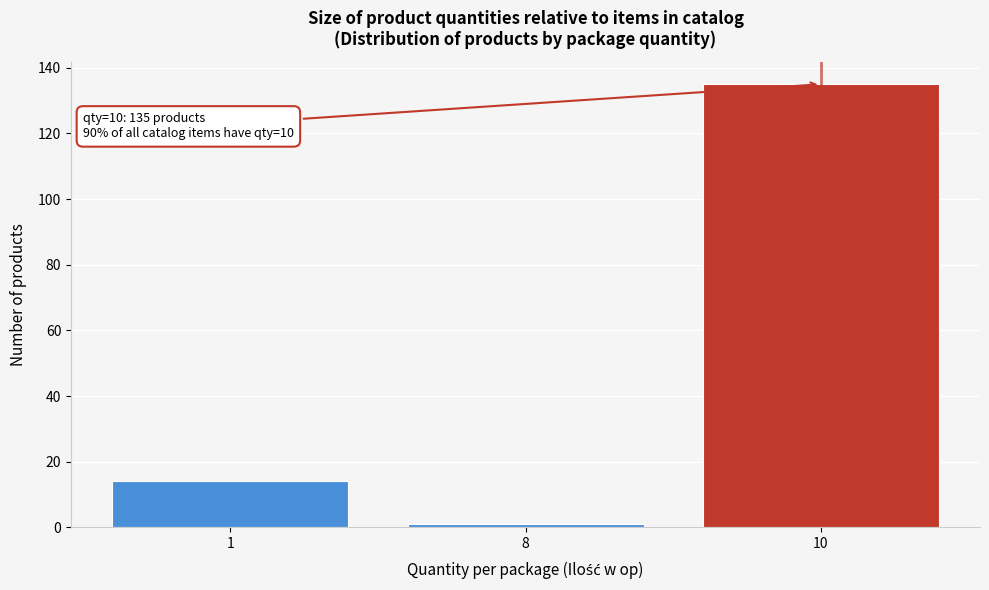

Reading left to right, extract all data points from this chart.

14	1	135